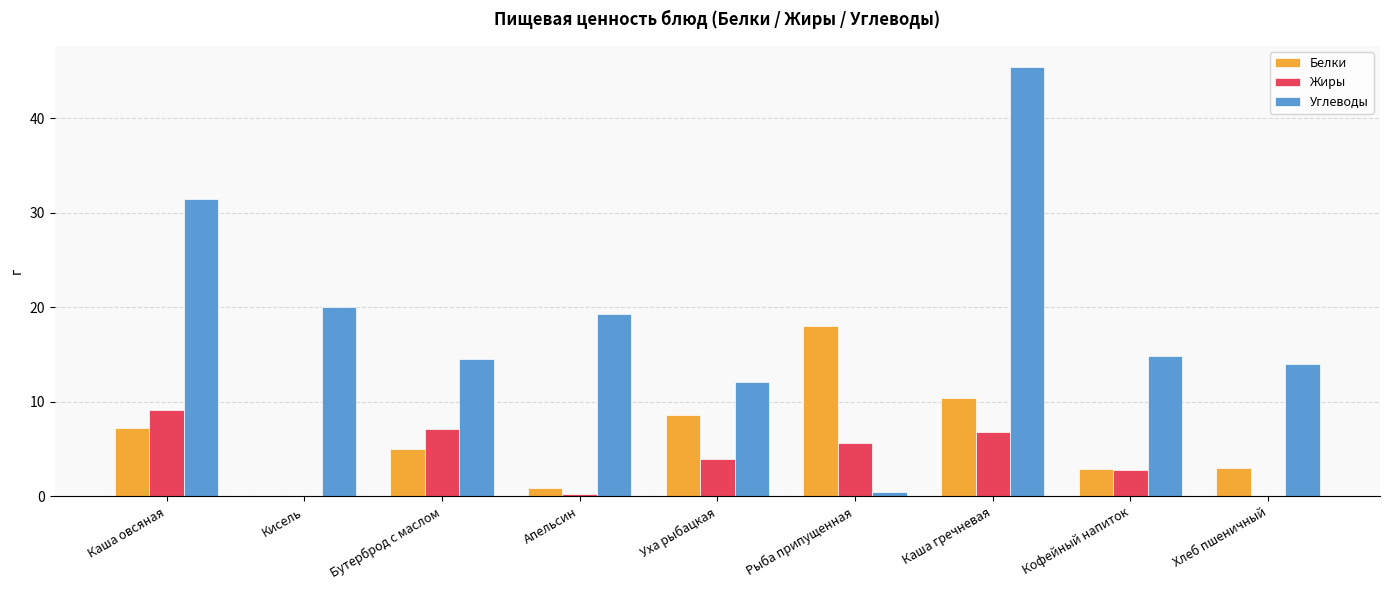

Where is Белки nearest to the value 9?

Уха рыбацкая